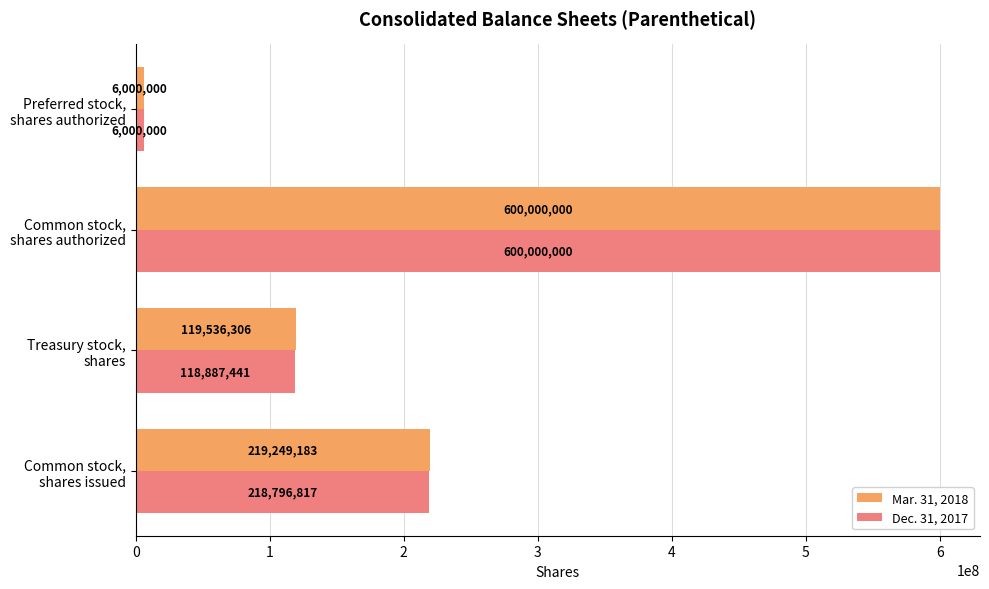

How many Dec. 31, 2017 values are between 118887441 and 600000000?

3